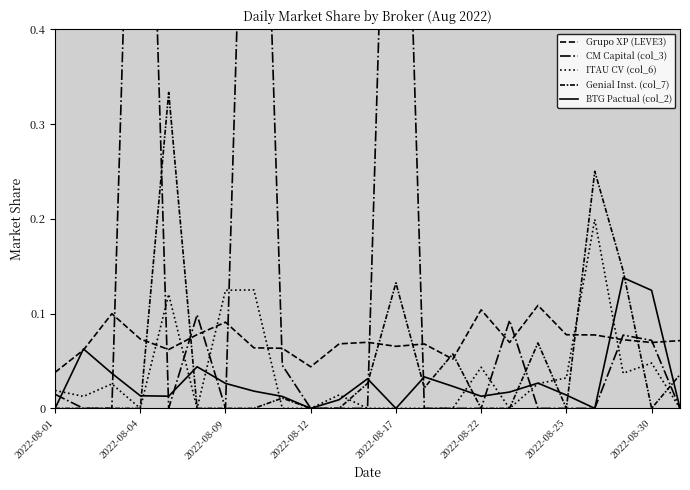

How many times do Grupo XP (LEVE3) and ITAU CV (col_6) cross each other?

6